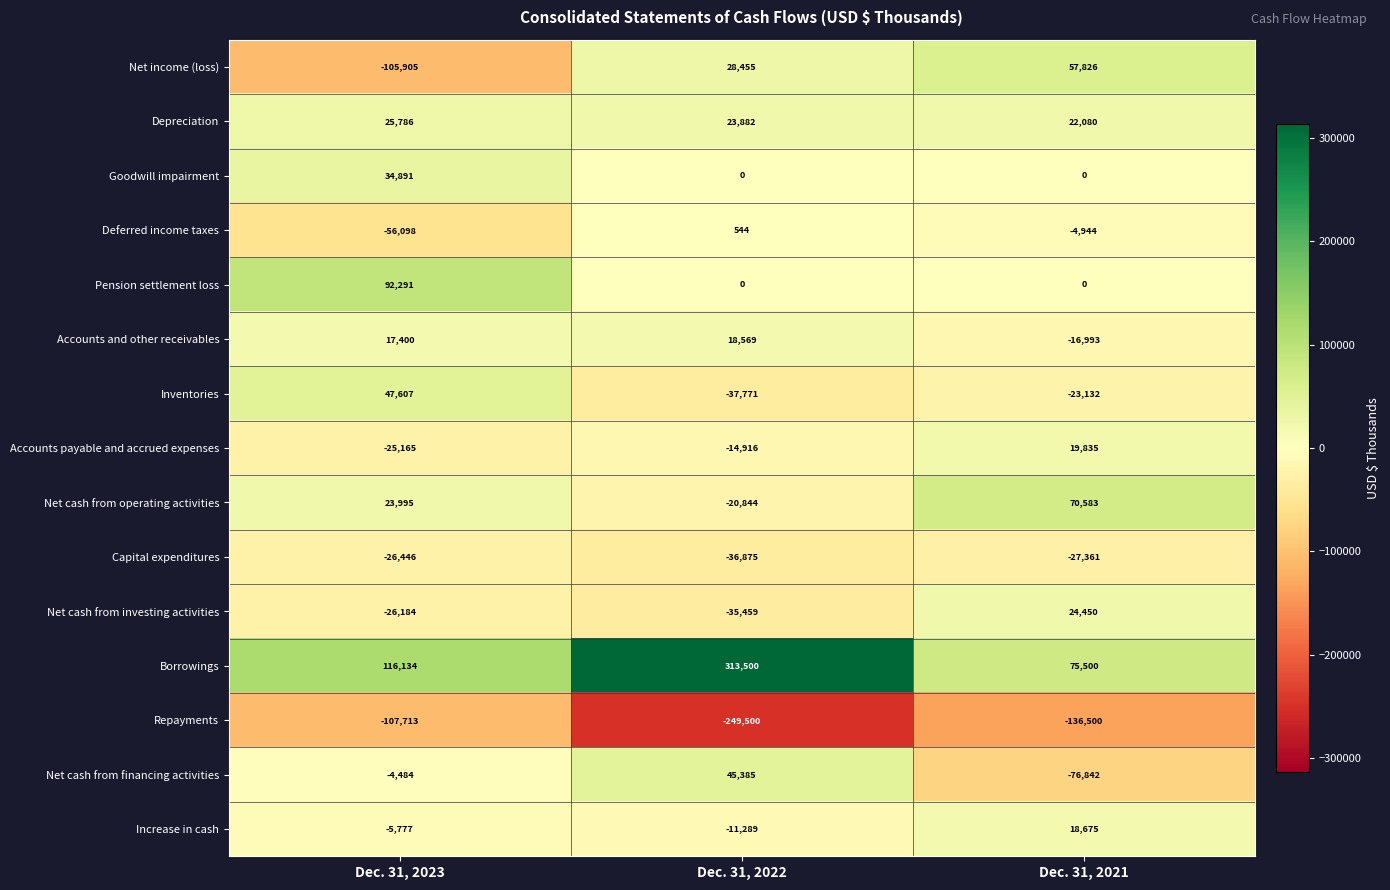

Which series has the largest range (max minus min)?

Borrowings